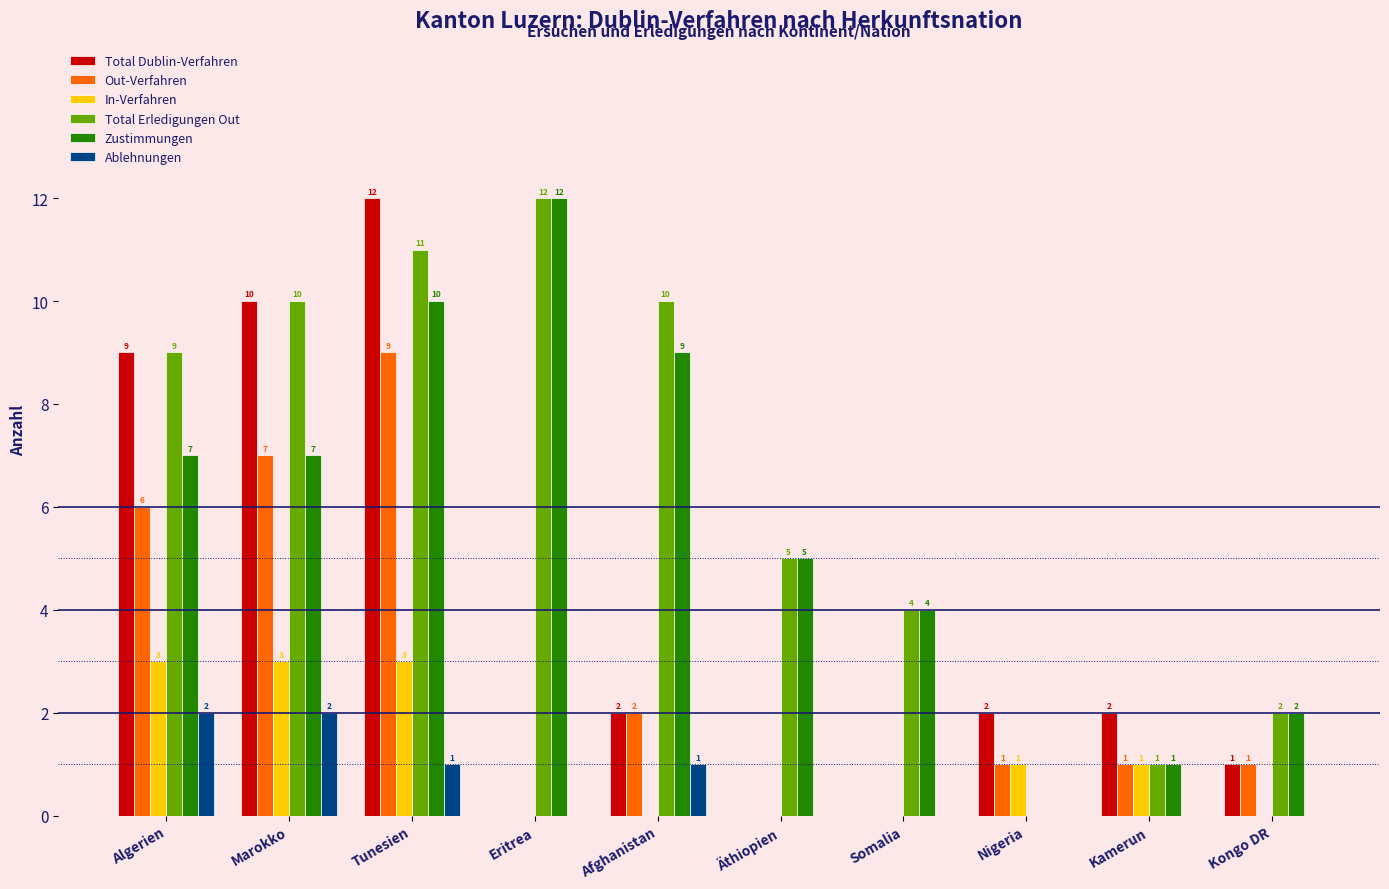

Does the chart contain stacked bars?

No